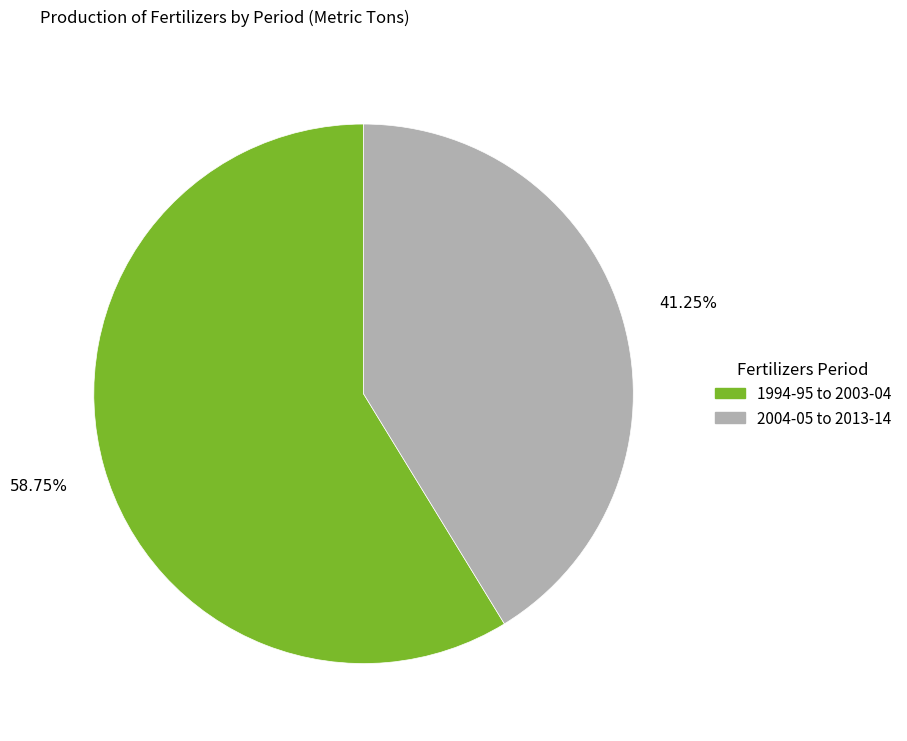

Is there any slice that represents more than half of the pie?

Yes